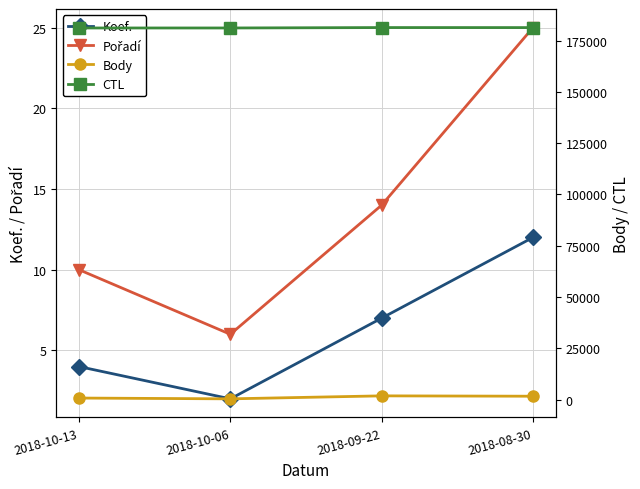

How many values in the Koef. series exceed 7?

1